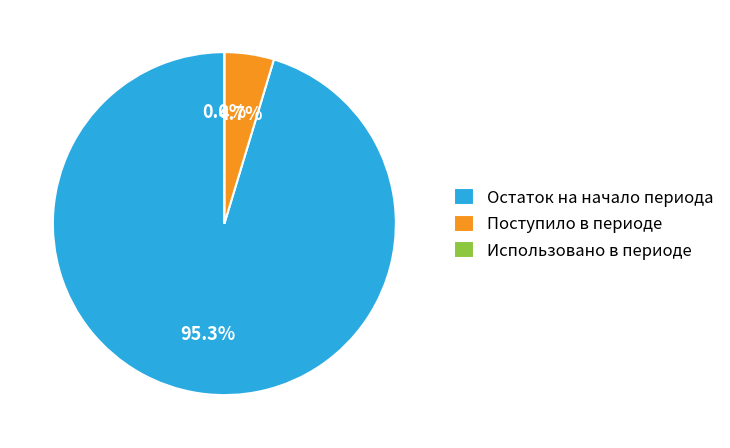

Is there any slice that represents more than half of the pie?

Yes